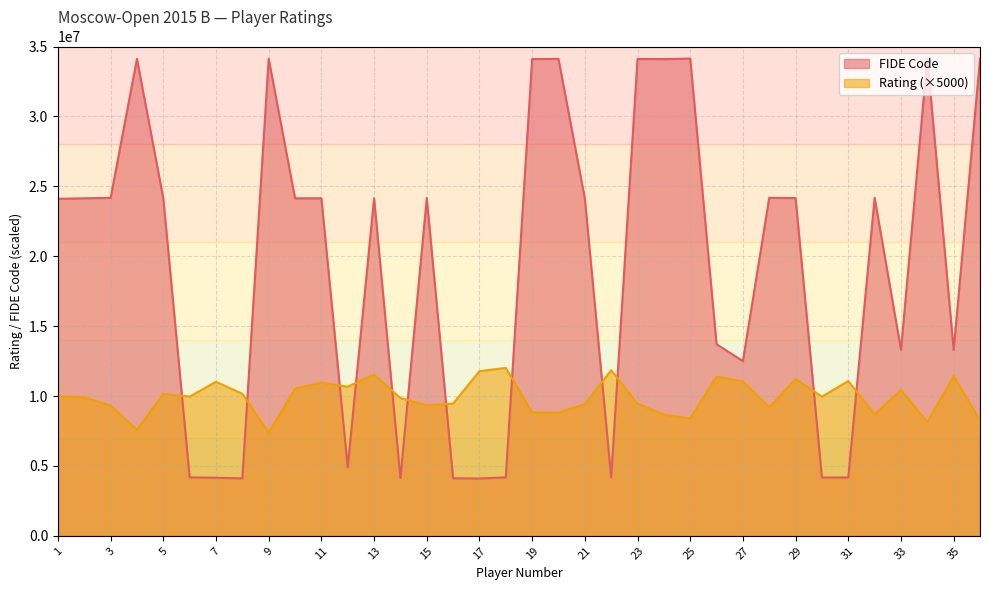

Rank the categories by FIDE Code value from highest to lowest.

34, 25, 36, 9, 4, 20, 23, 19, 24, 28, 32, 3, 15, 29, 13, 11, 10, 2, 5, 21, 1, 26, 33, 35, 27, 12, 6, 18, 22, 30, 31, 7, 14, 16, 8, 17